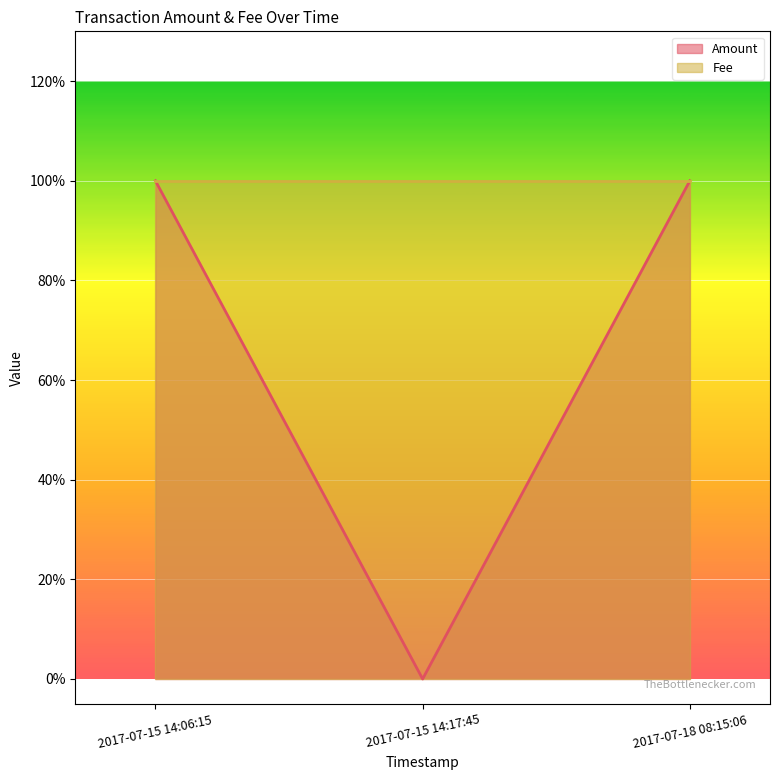

How many values are between 0 and 1?

3